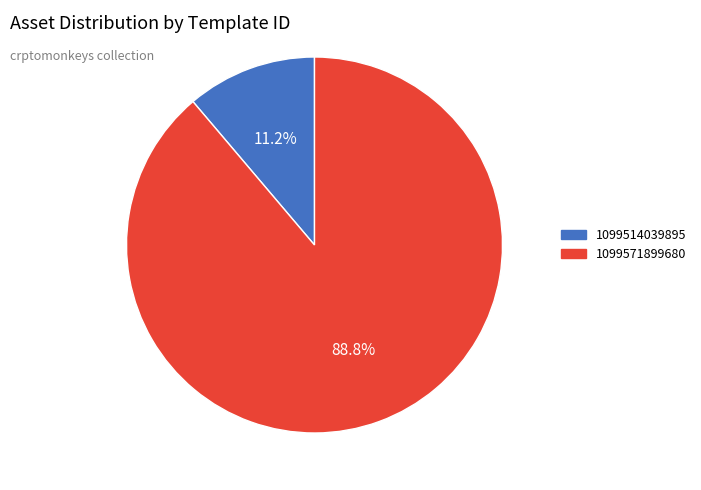

Combined, do 1099514039895 and 1099571899680 account for over 50%?

Yes